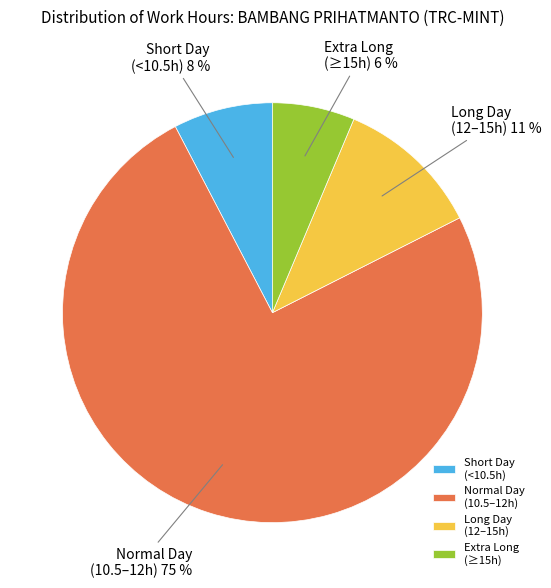

Is it true that Short Day (<10.5h) is 1% of the pie?

False